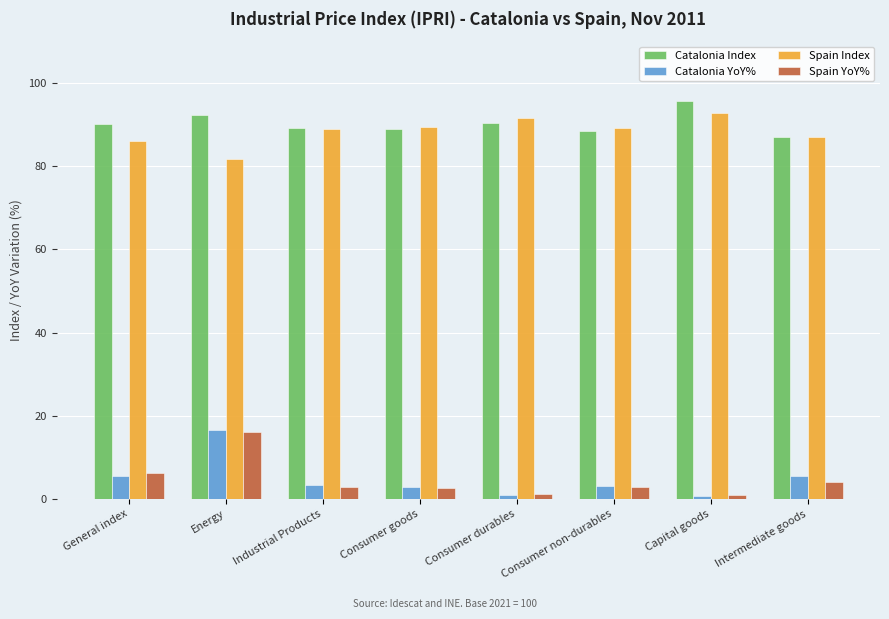

What position from the right is Consumer non-durables?

3